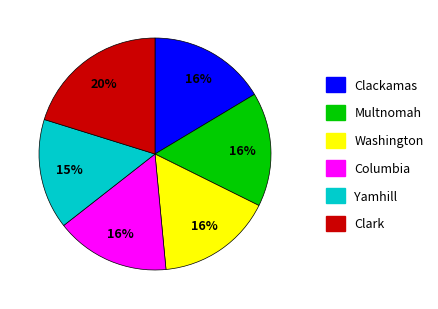

True or false: Multnomah accounts for 11% of the total.

False